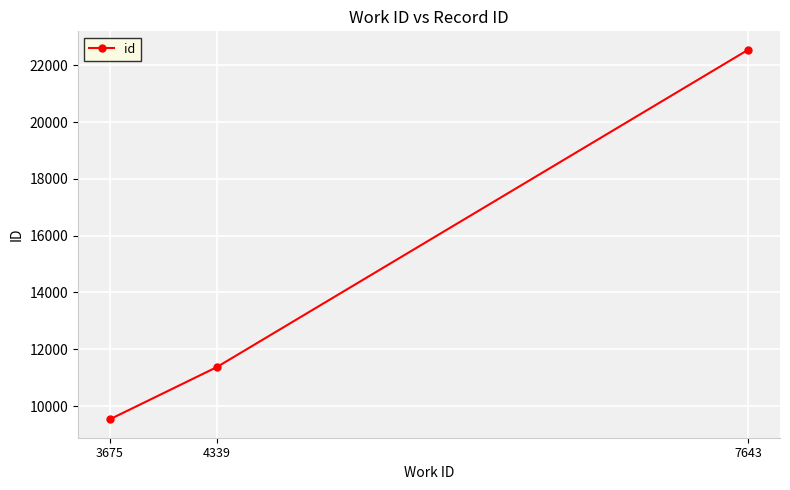

What is the sum of the values at 3675 and 4339?

20904